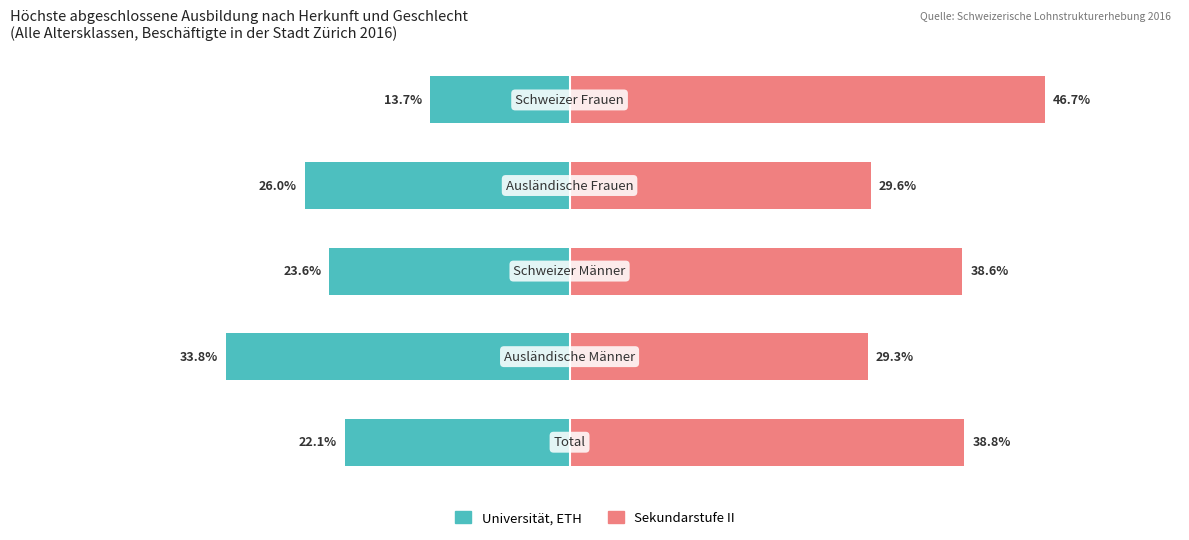

Reading left to right, transcribe all the data shown in this chart.

Universität, ETH: -22.1	-33.8	-23.6	-26.0	-13.7
Sekundarstufe II: 38.8	29.3	38.6	29.6	46.7